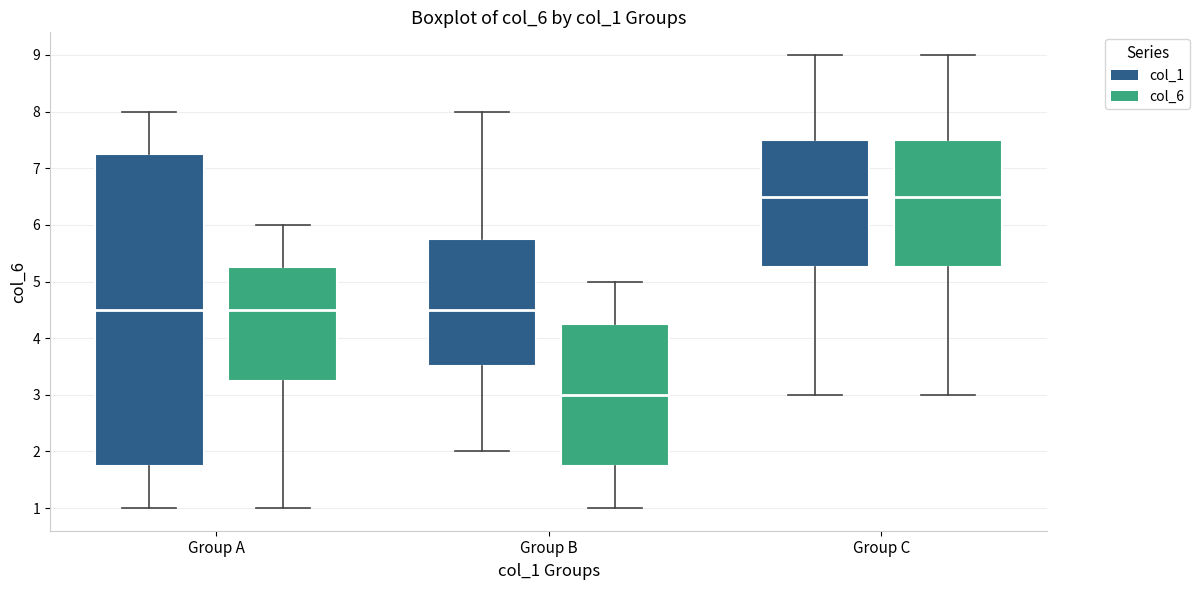

Reading left to right, read every box against the y-axis: the position of its median line, the range the box covers, and the ends of its whiskers. The values are not printed on the chart, so give them approximately, as read against the axis.

Group A (col_1): median 4.5, box 1.8 to 7.3, whiskers 1.0 to 8.0
Group A (col_6): median 4.5, box 3.3 to 5.3, whiskers 1.0 to 6.0
Group B (col_1): median 4.5, box 3.5 to 5.8, whiskers 2.0 to 8.0
Group B (col_6): median 3.0, box 1.8 to 4.3, whiskers 1.0 to 5.0
Group C (col_1): median 6.5, box 5.3 to 7.5, whiskers 3.0 to 9.0
Group C (col_6): median 6.5, box 5.3 to 7.5, whiskers 3.0 to 9.0